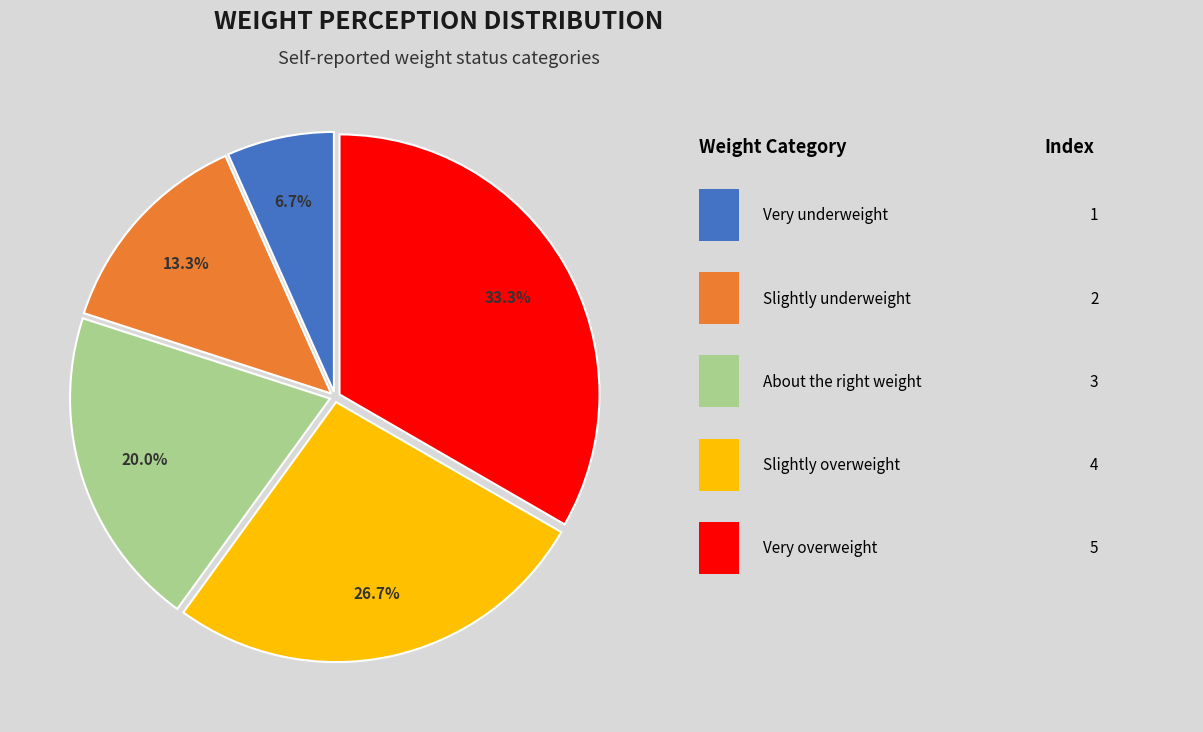

Is there any slice that represents more than half of the pie?

No